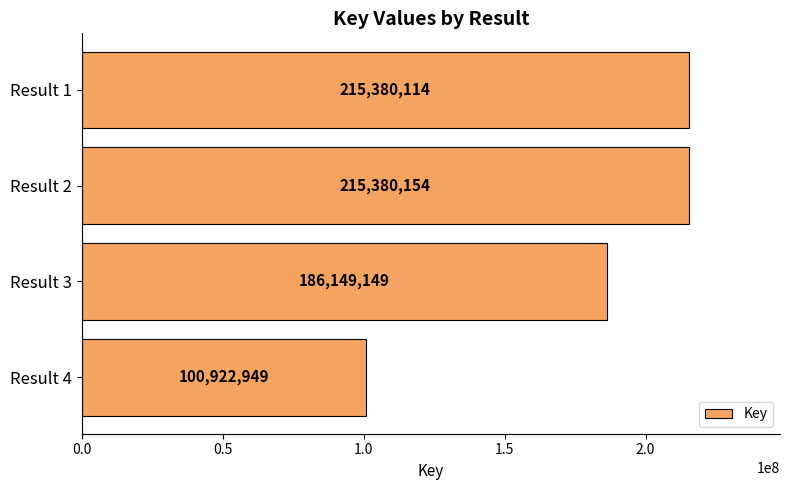

What is the sum of the values at Result 3 and Result 2?

401529303